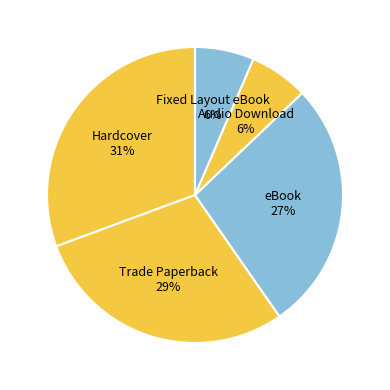

Is Fixed Layout eBook the majority of the pie?

No